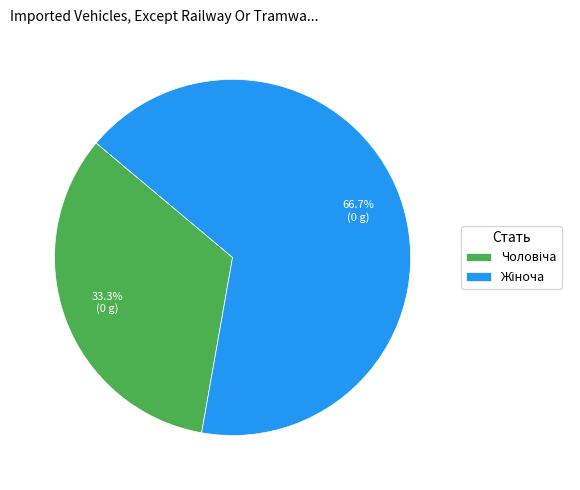

Is there a majority slice in this chart?

Yes